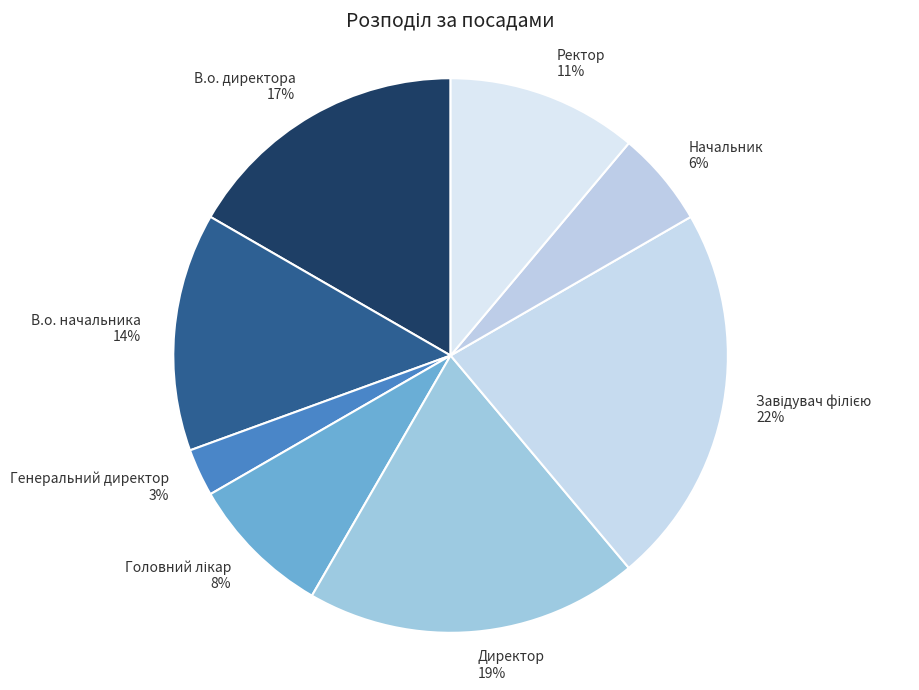

To the nearest percent, what portion does В.о. директора represent?

17%